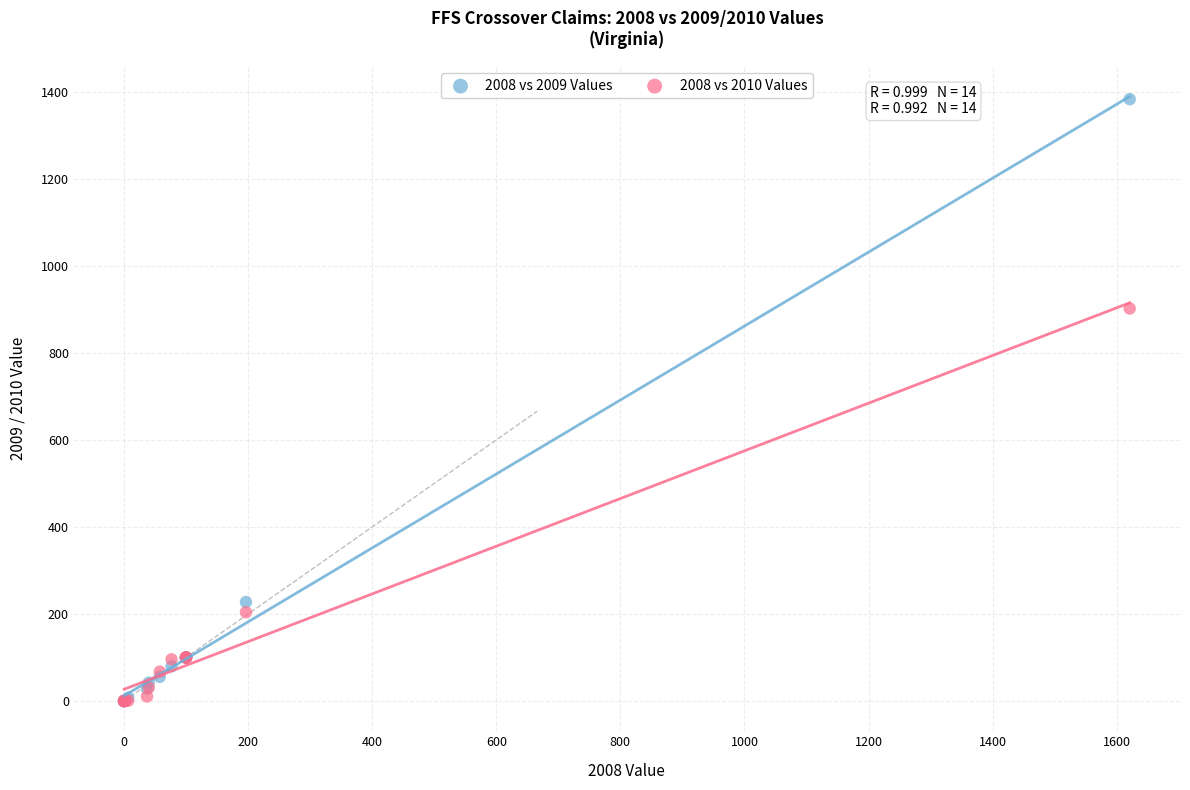

Across all series, what Y value is closest to 691?

902.0